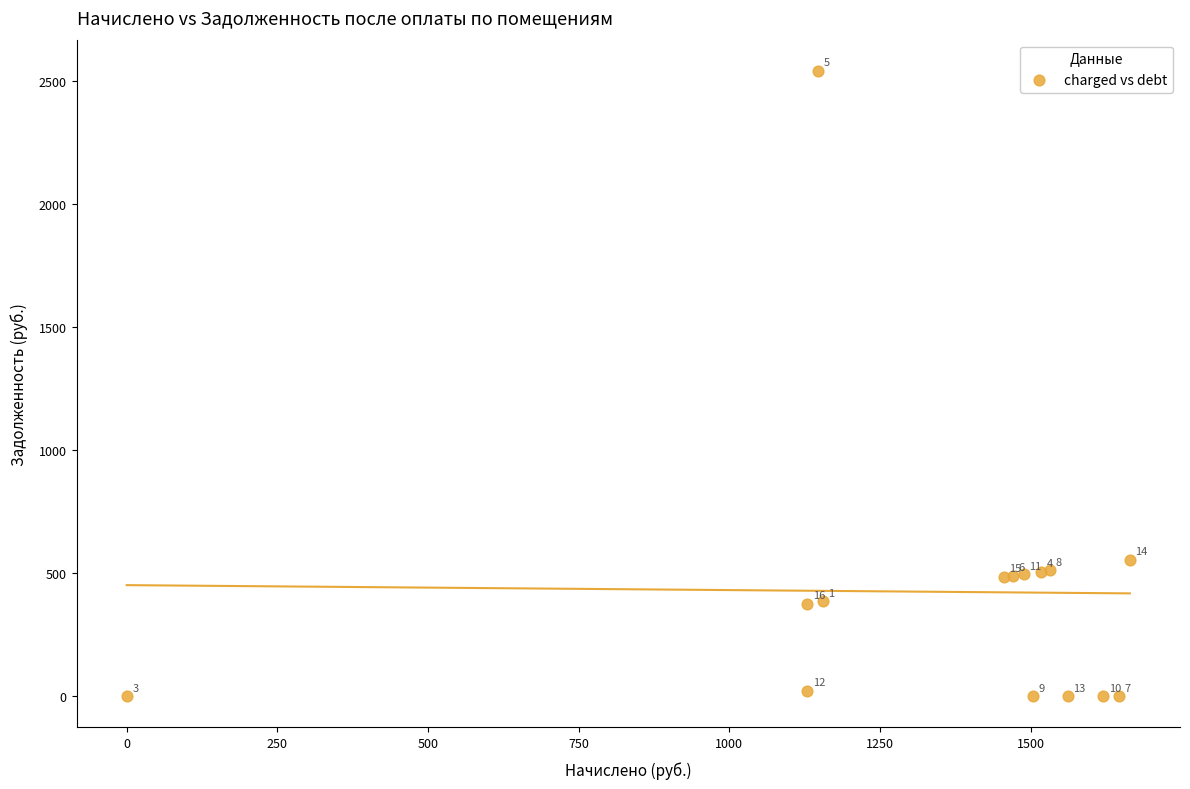

What Y value in the scatter plot is closest to 1270?

554.8